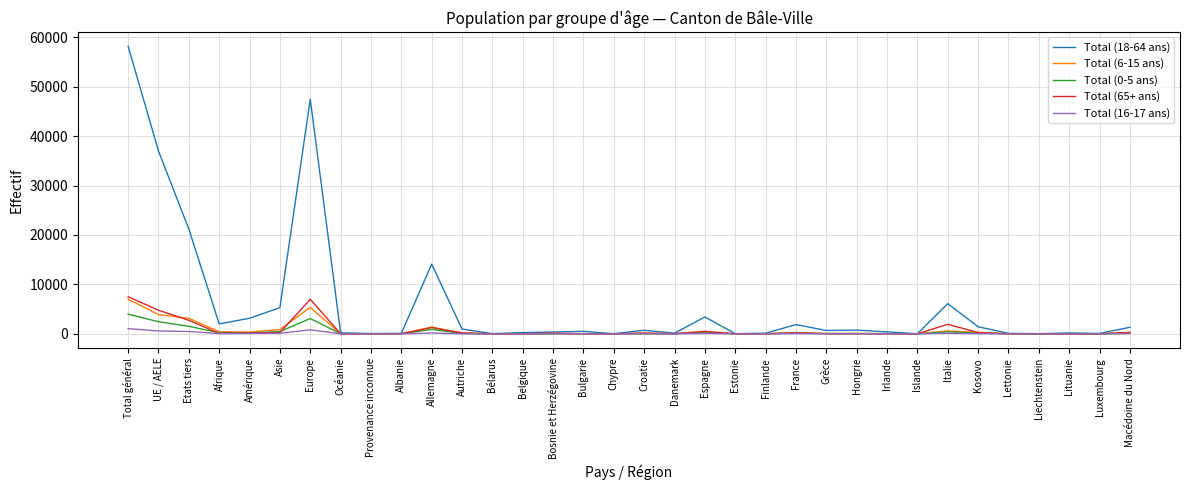

What is the greatest value displayed?

58181